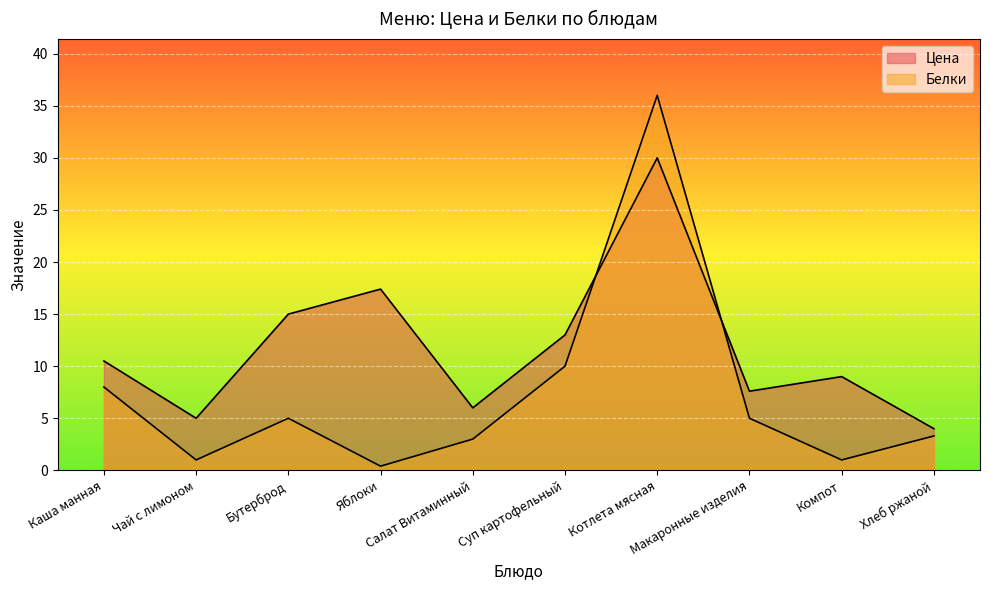

What is the sum of the Цена values at Суп картофельный and Компот?

22.0